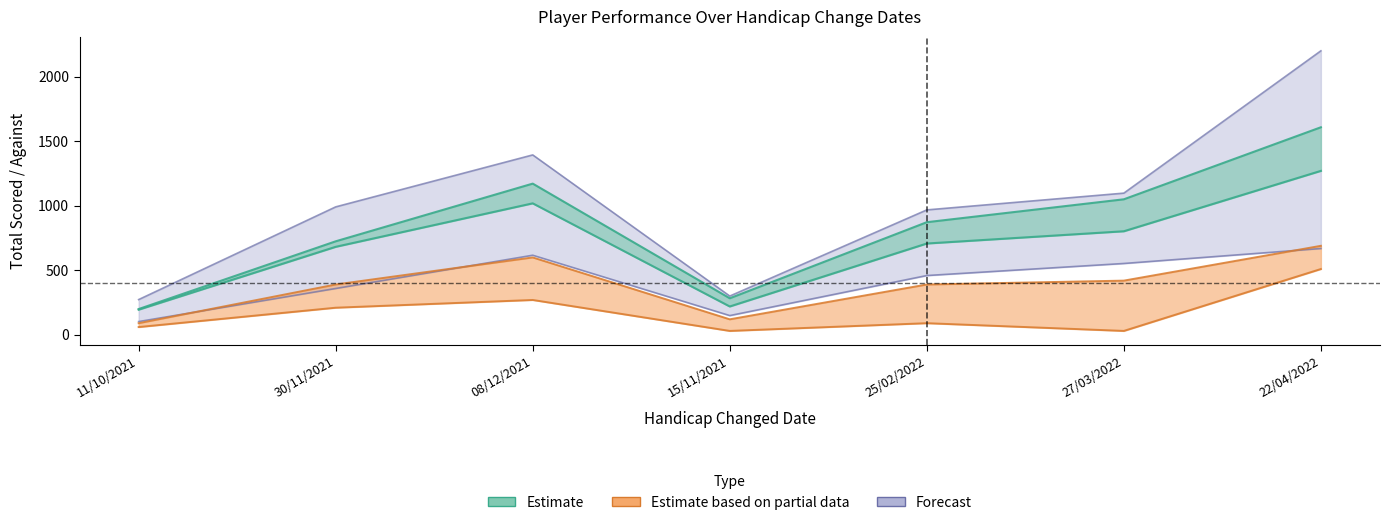

True or false: TotalScored has more than 1 points higher than both neighbors.

False